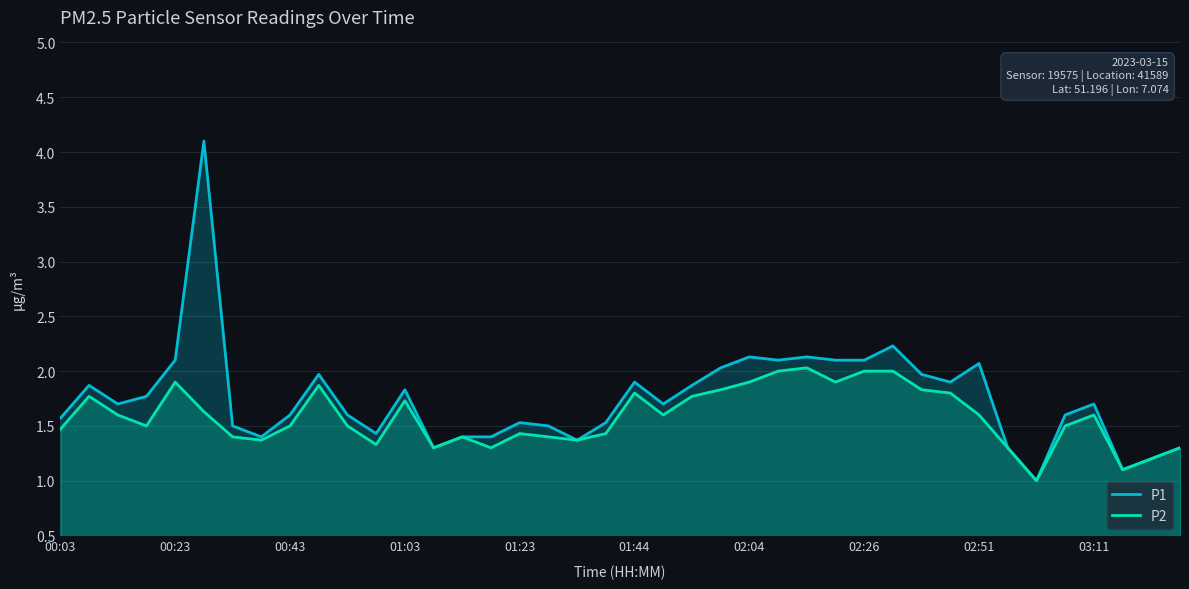

At how many categories does at least one series exceed 1?

39